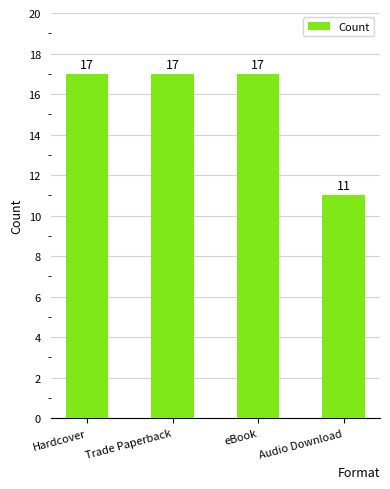

What is the approximate value at eBook?

17